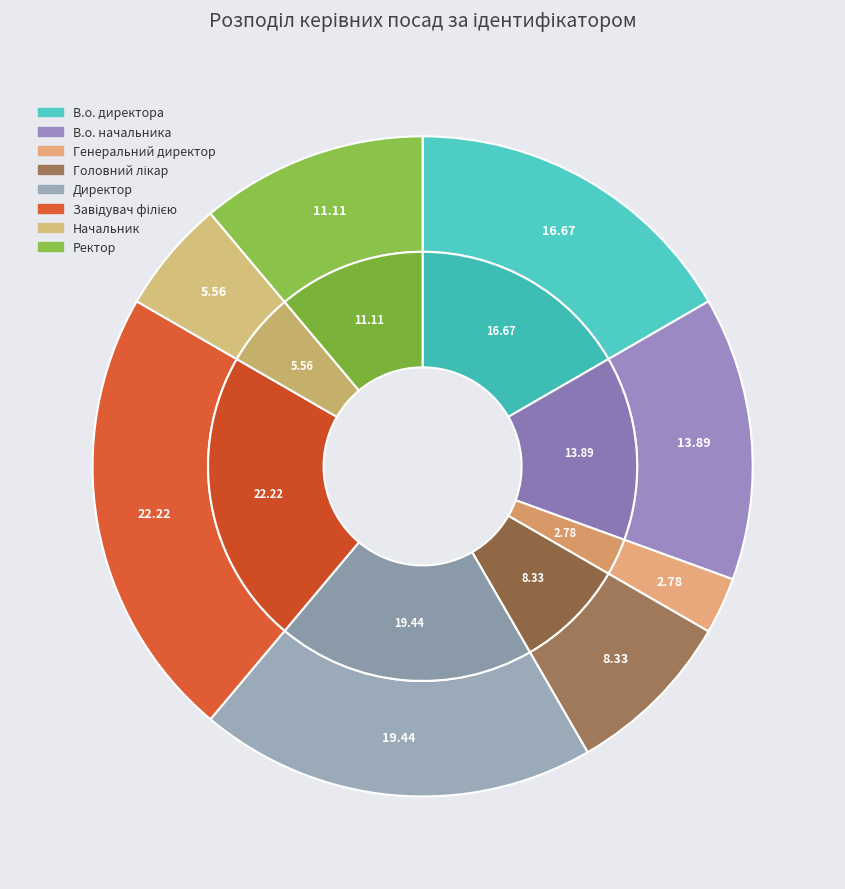

To the nearest percent, what is the difference between the largest and smallest slice percentages?

19%